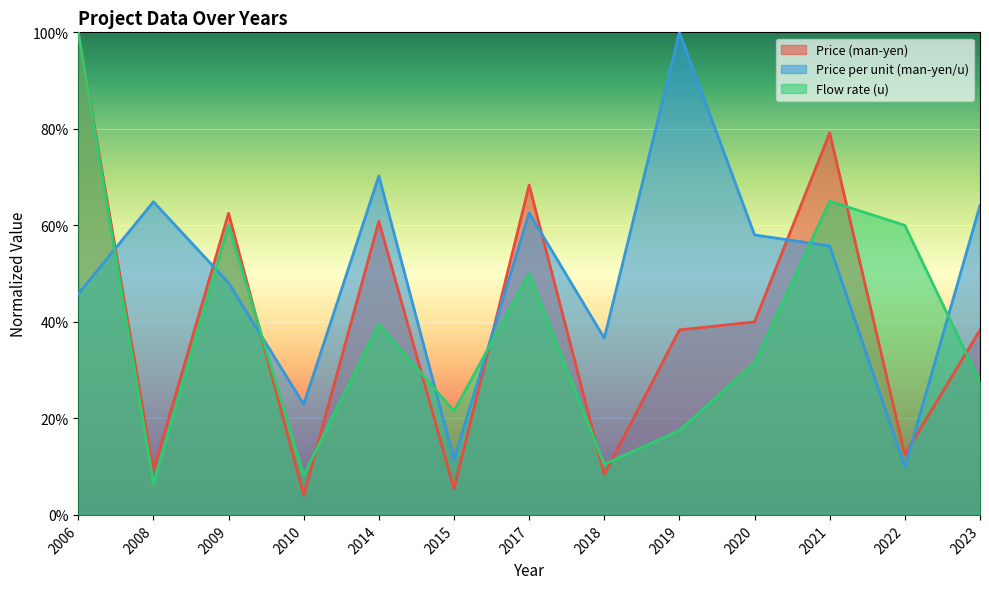

At which category does Price per unit (man-yen/u) reach its first local peak?

2008